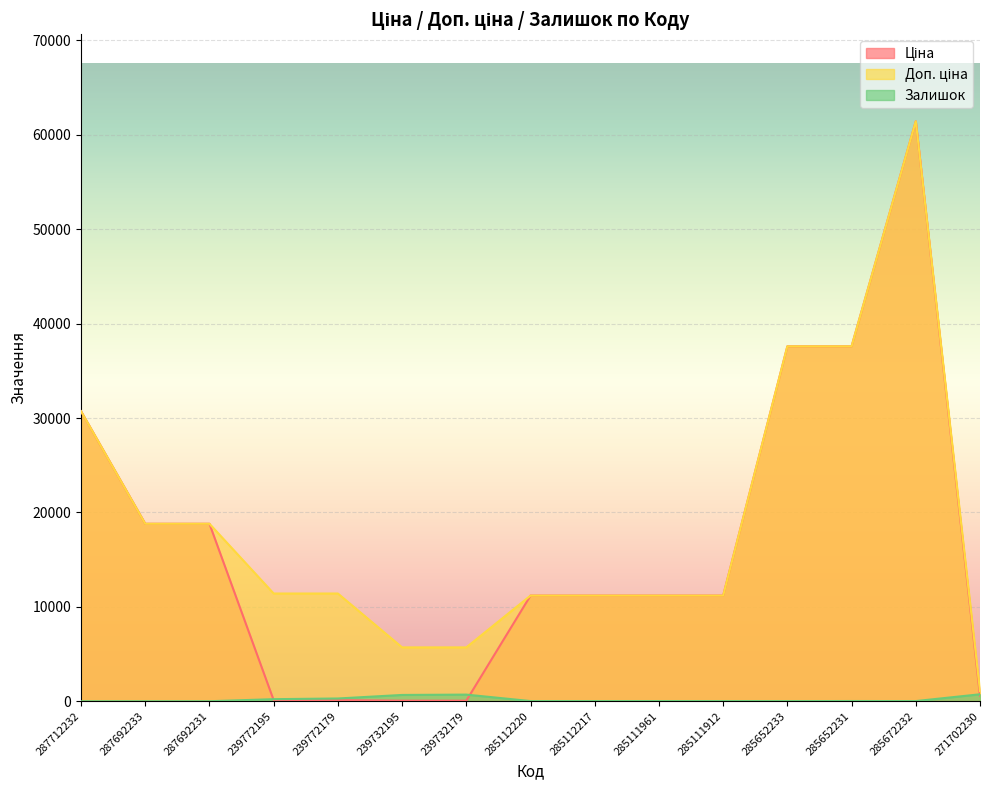

True or false: Доп. ціна and Залишок intersect in this chart.

False